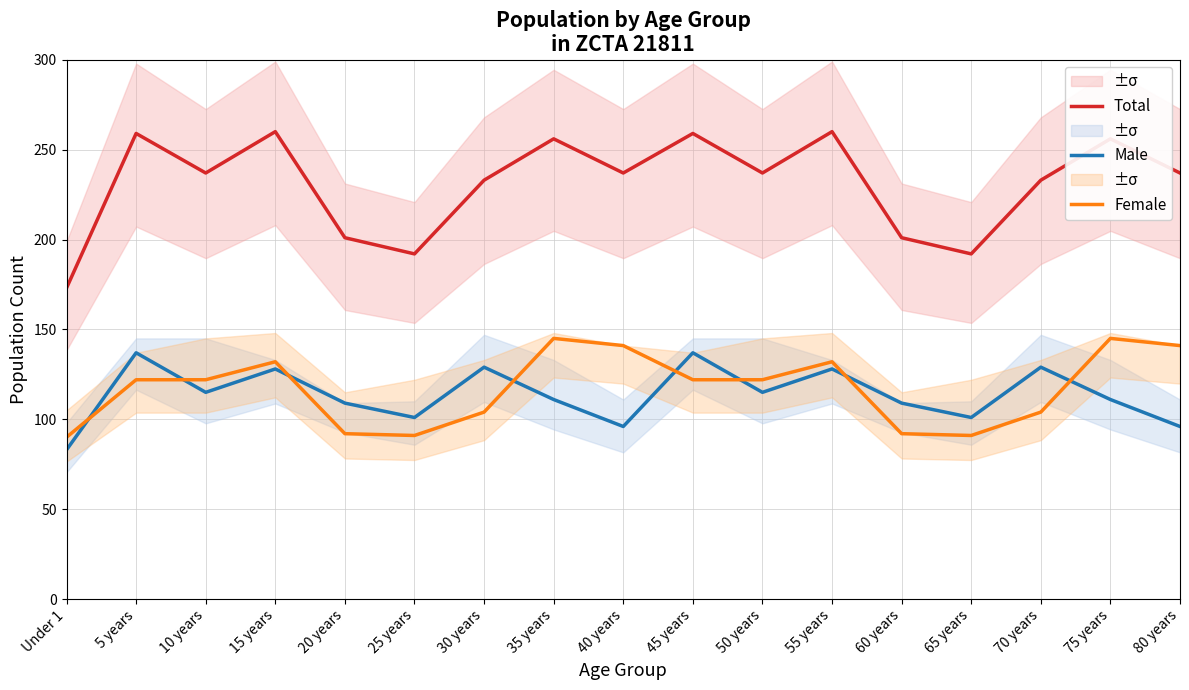

What is the sum of the Male values at 35 years and 70 years?

240